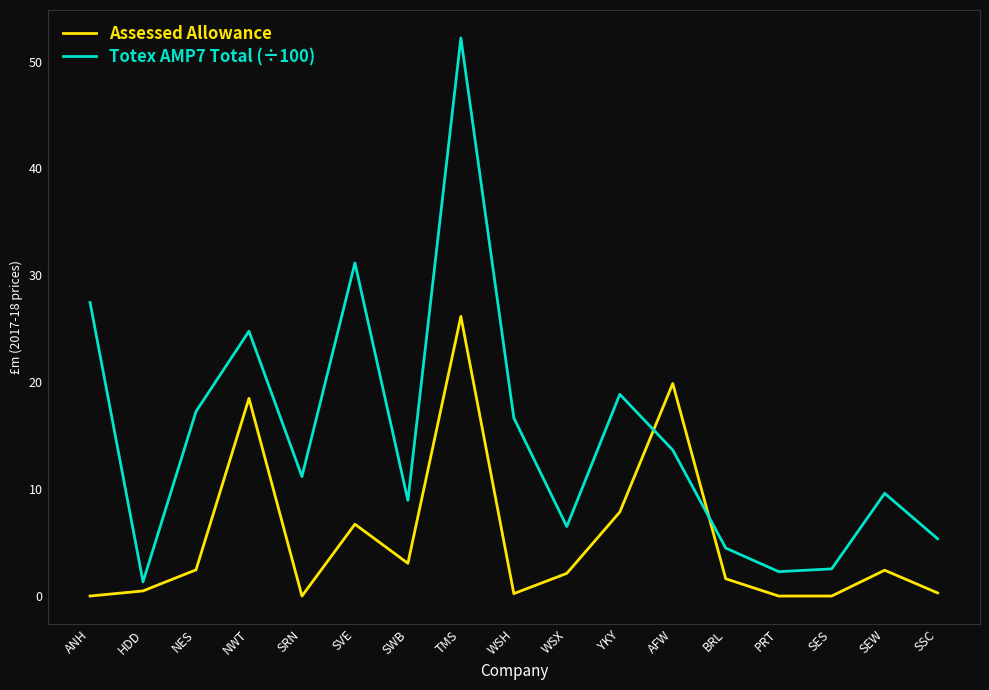

How many values in the Totex AMP7 Total (÷100) series are below 11?

8